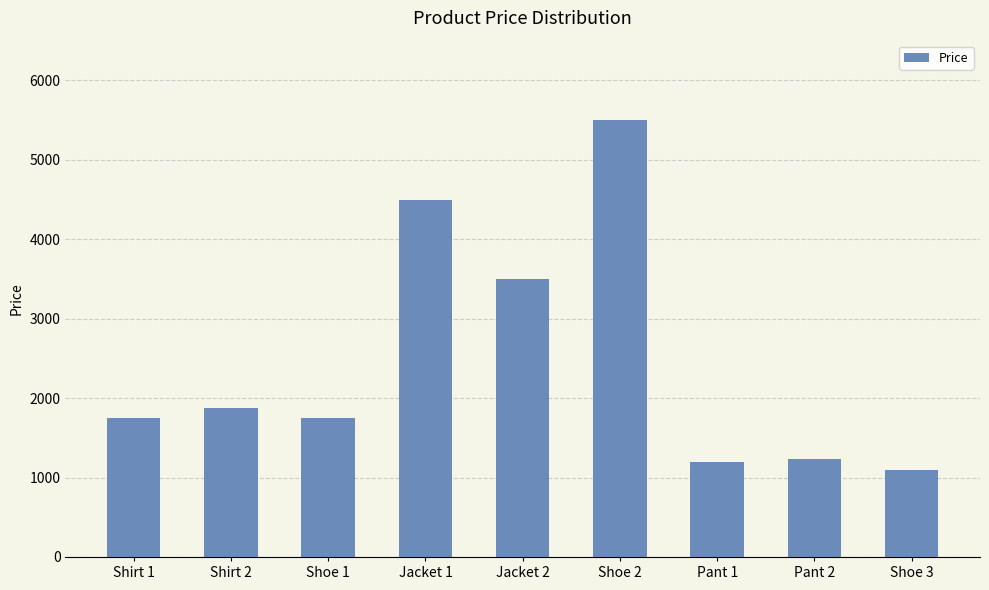

Which has a higher value, Shoe 3 or Shoe 1?

Shoe 1